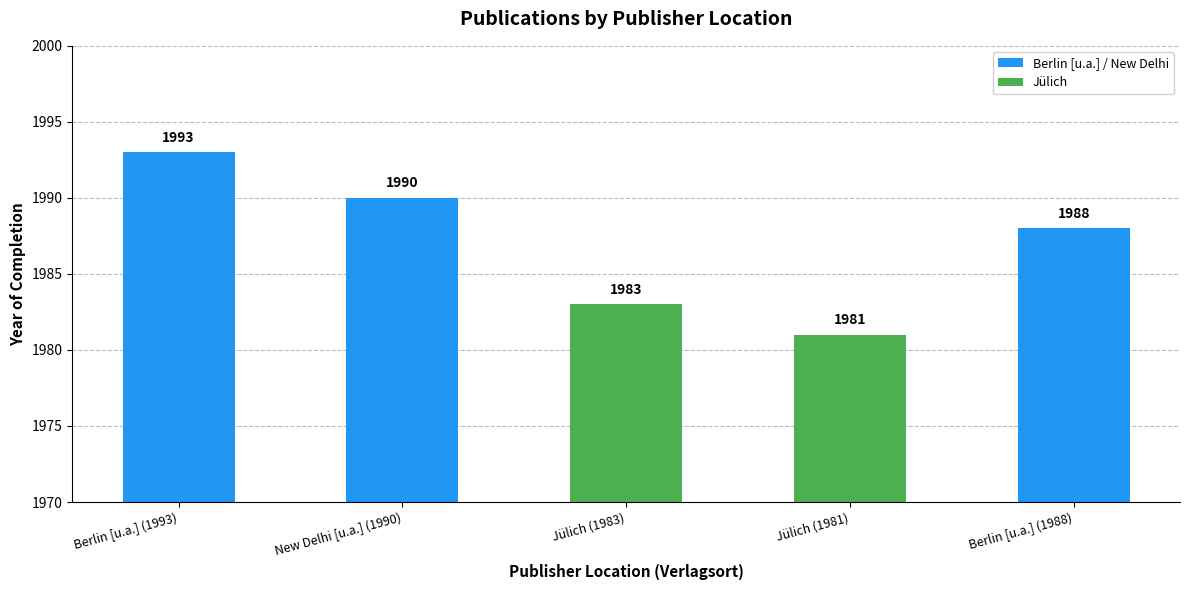

The value at Berlin [u.a.] (1988) is 787. True or false?

False